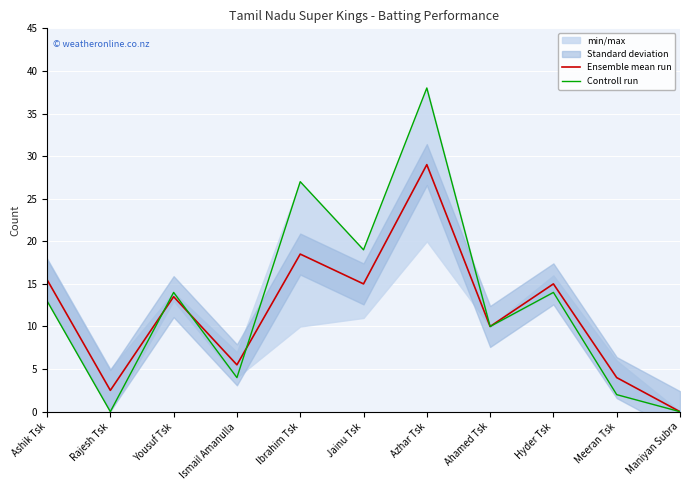

What is the label of the 11th point from the right?

Ashik Tsk